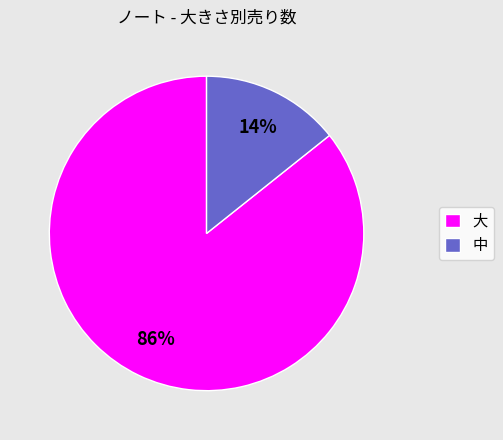

To the nearest percent, what is the average slice percentage?

50%